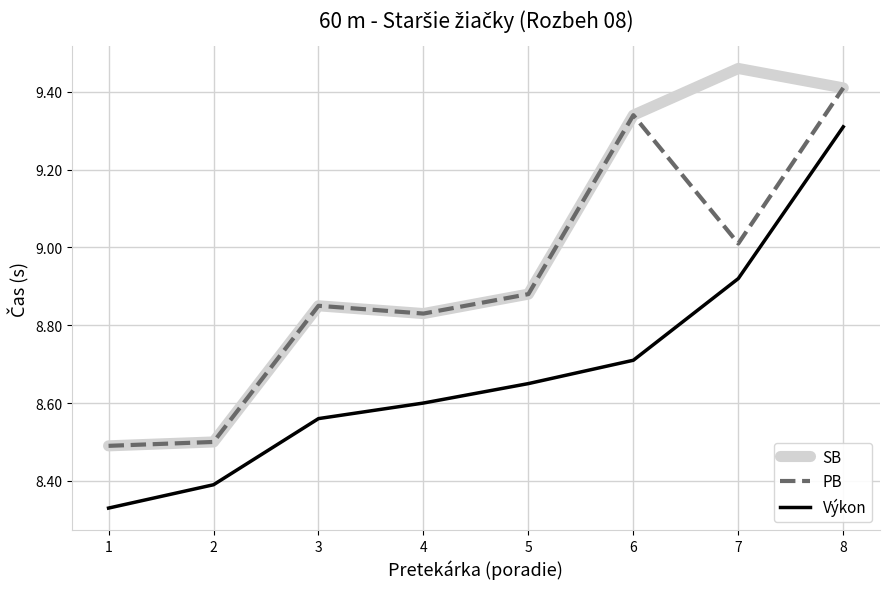

Rank the series by their average value, from lowest to highest.

Výkon, PB, SB